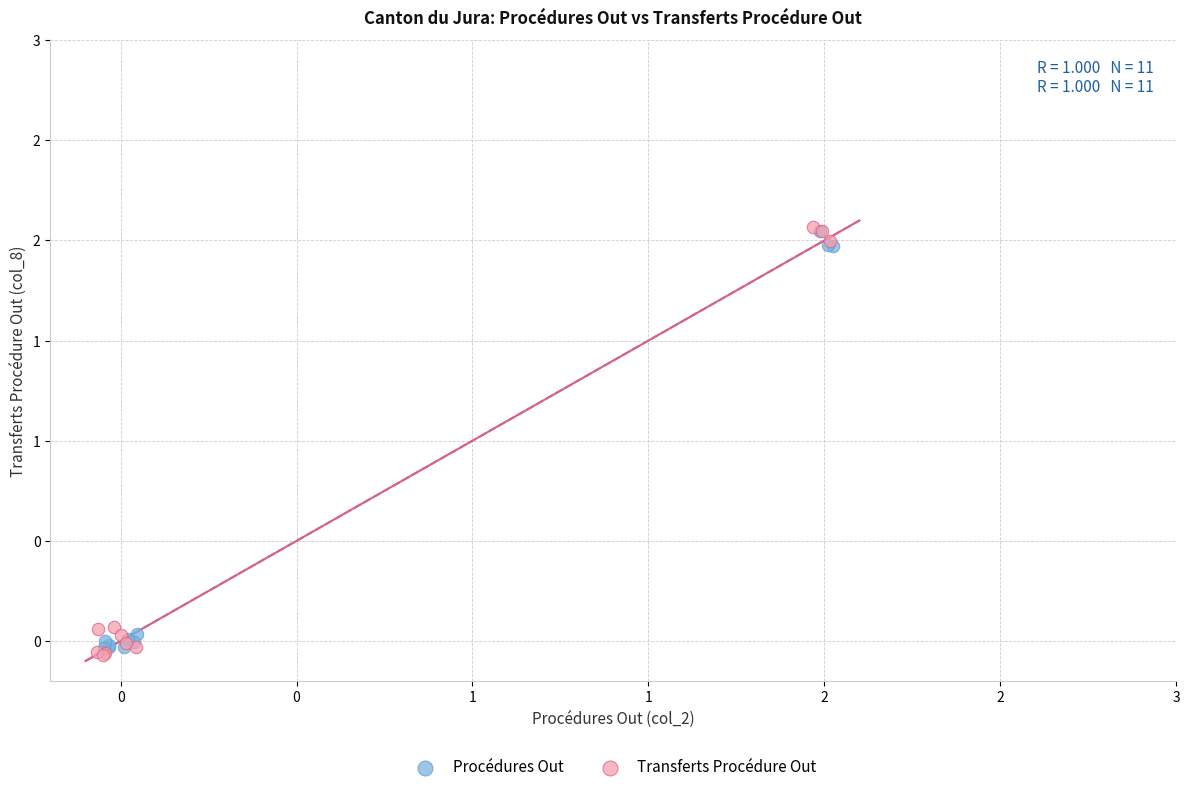

Which series reaches the minimum Y coordinate?

Transferts Procédure Out